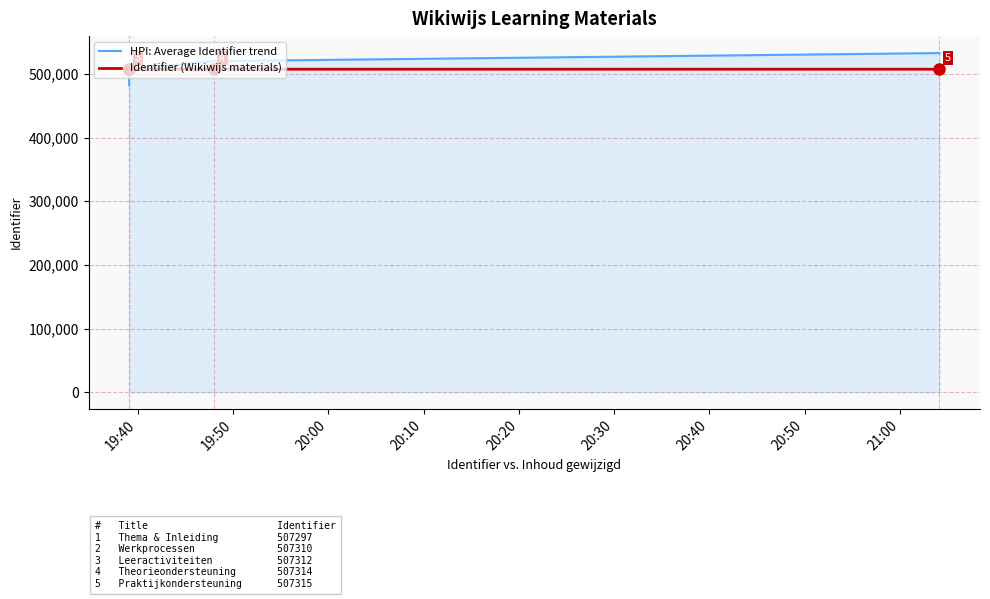

True or false: Identifier (Wikiwijs materials) has a value of 507315.0 at 20:00.

True